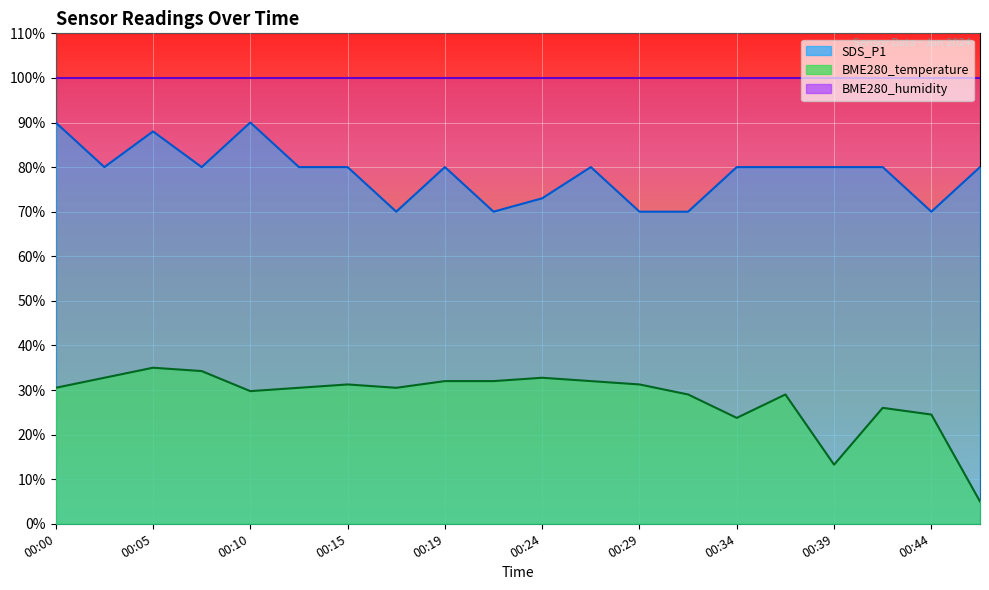

What is the approximate value of SDS_P1 at 00:41?

80.0